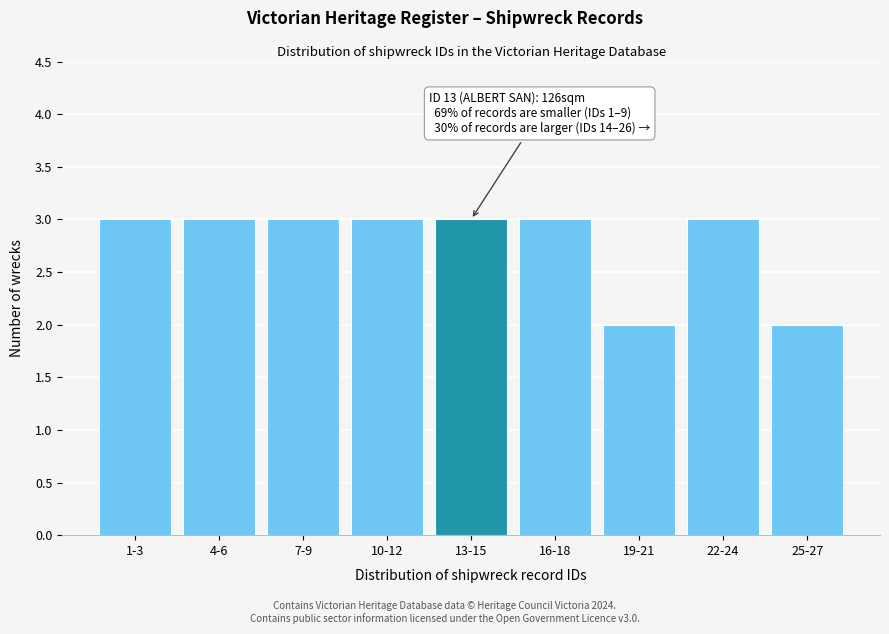

Reading right to left, transcribe all the data shown in this chart.

25-27=2	22-24=3	19-21=2	16-18=3	13-15=3	10-12=3	7-9=3	4-6=3	1-3=3